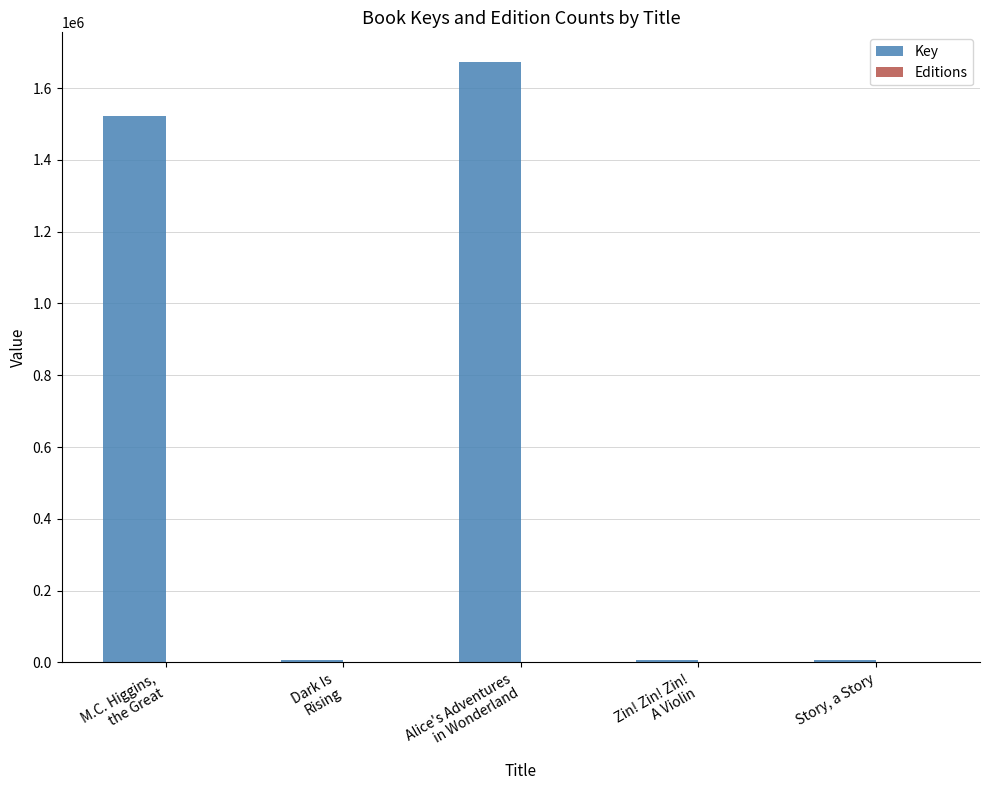

Which series has the largest total across all categories?

Key